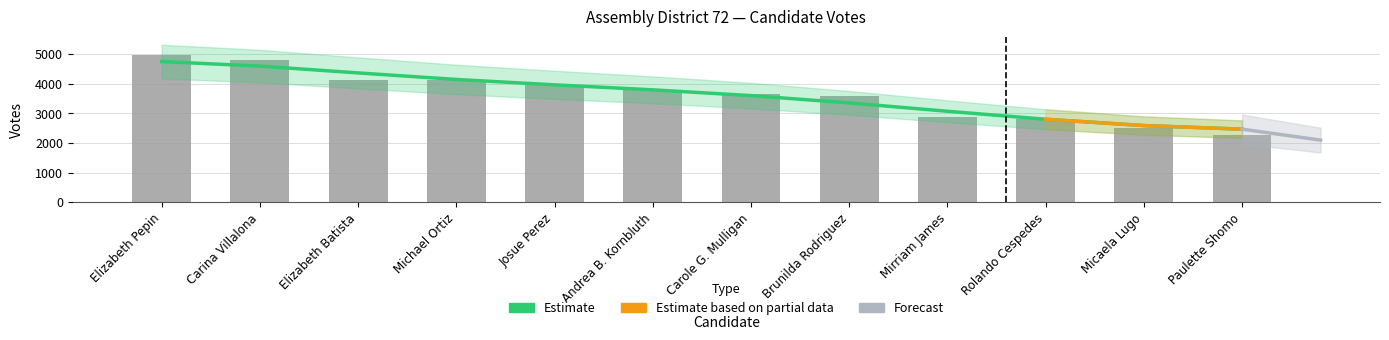

What is the approximate value at Paulette Shomo?

2281